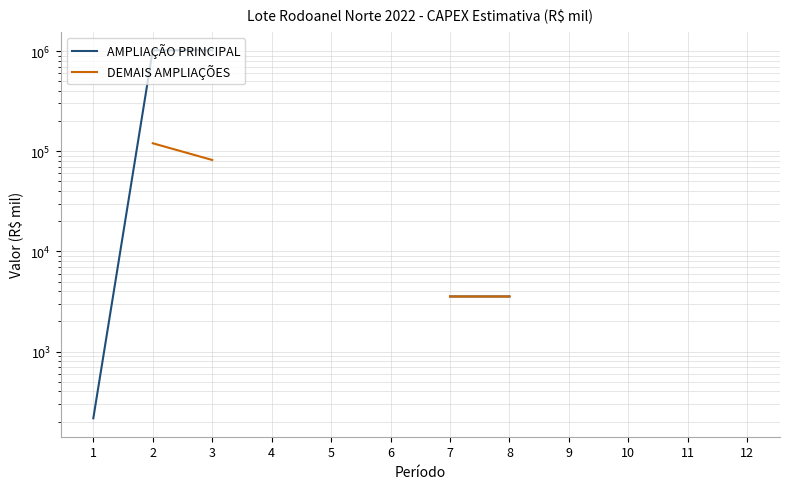

True or false: AMPLIAÇÃO PRINCIPAL and DEMAIS AMPLIAÇÕES cross at least once.

False